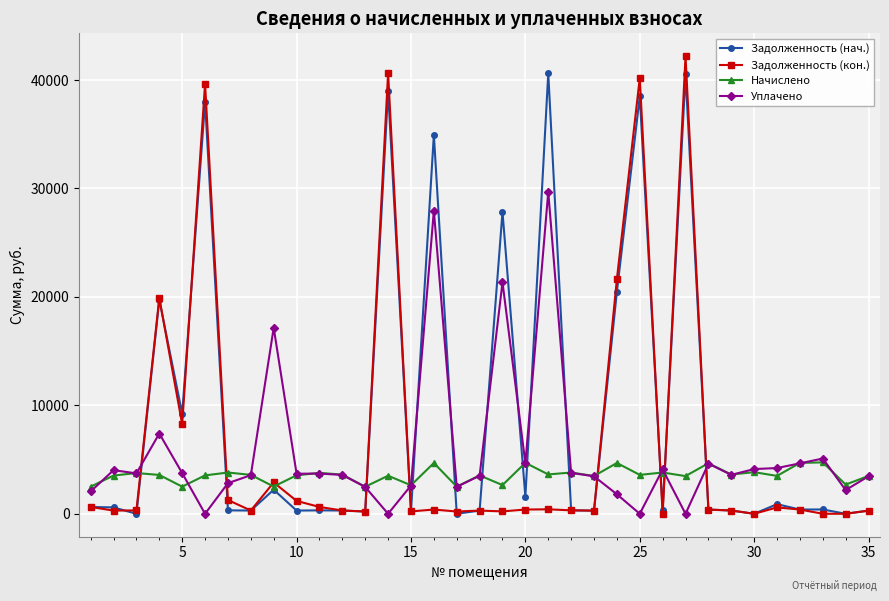

Which series ends up on top after the final intersection of Уплачено and Задолженность (нач.)?

Уплачено